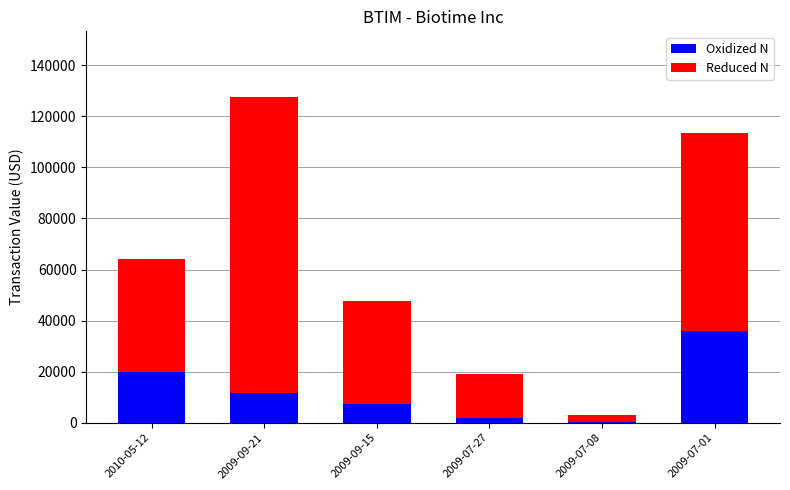

At which category is the sum across all series the highest?

2009-09-21